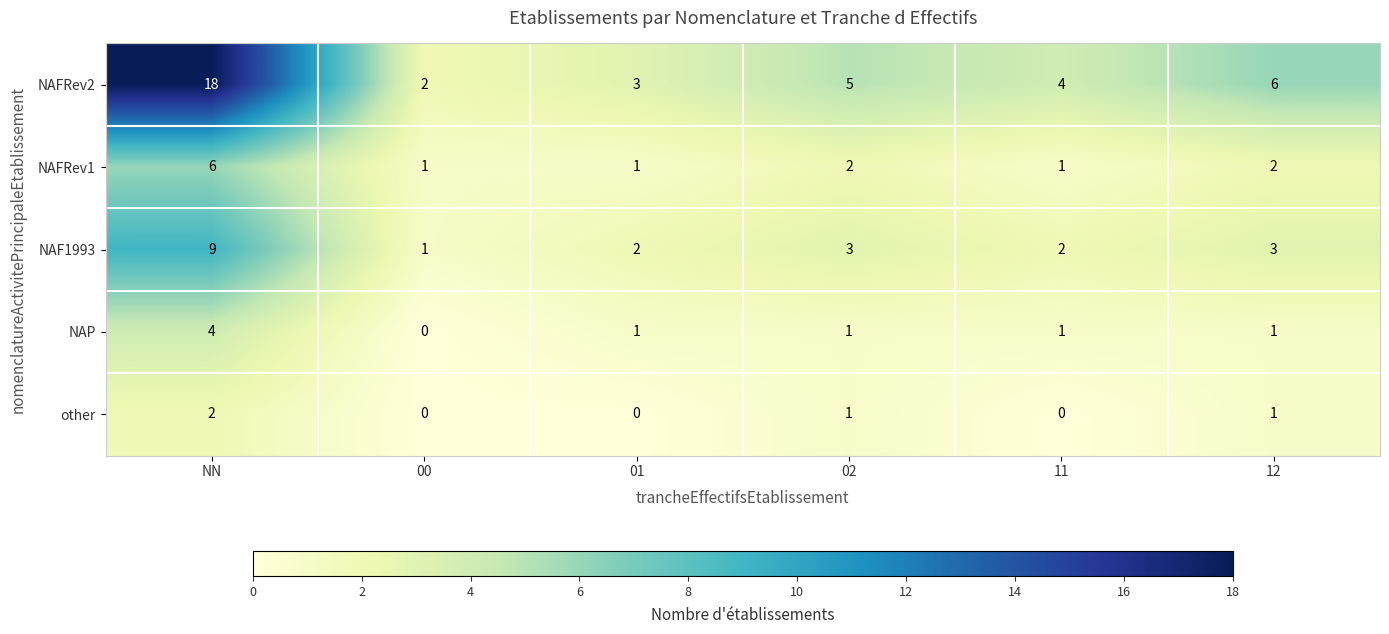

What is the spread (max minus min) of values at NN?

16